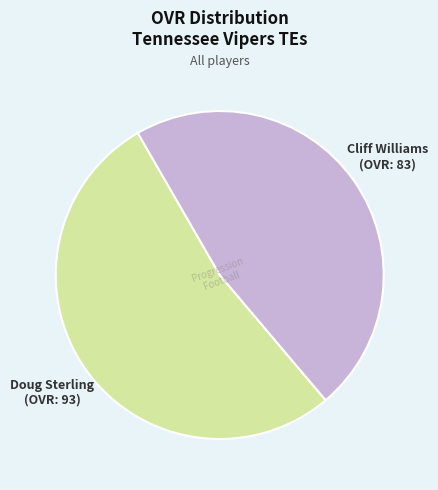

Does any single category account for the majority?

Yes